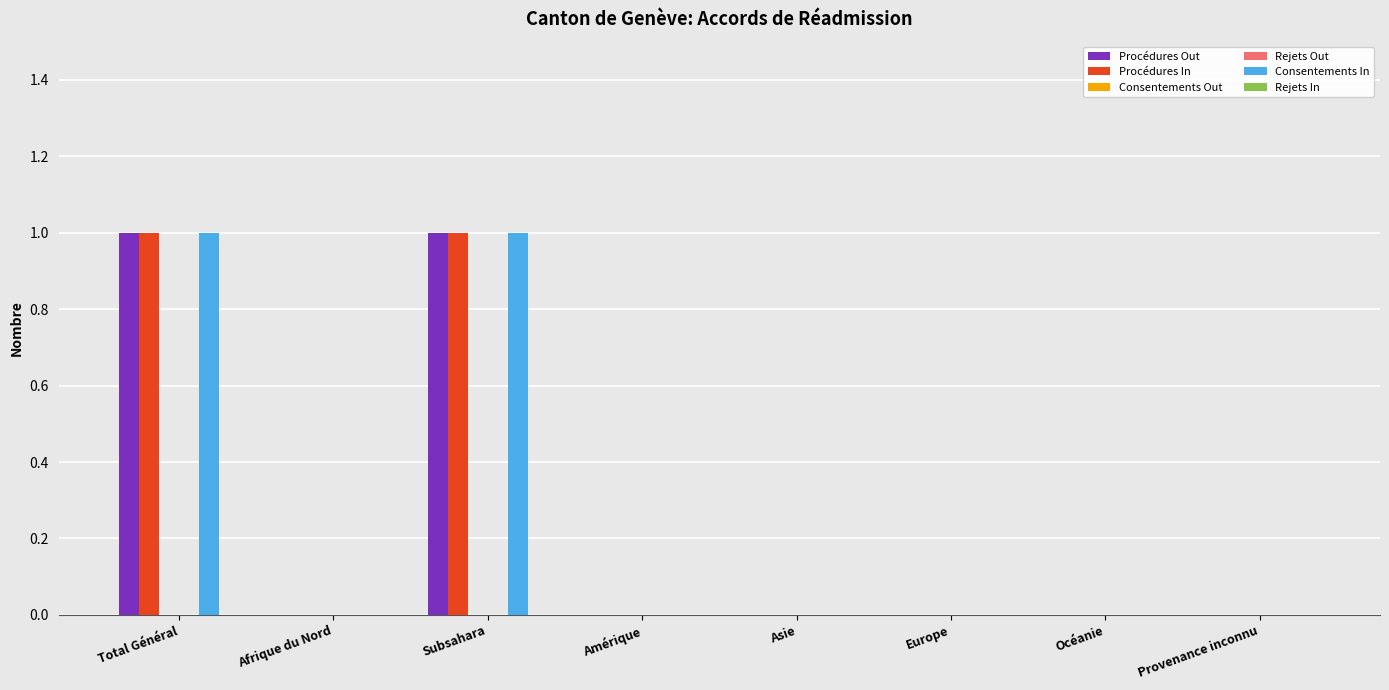

What position from the right is Europe?

3